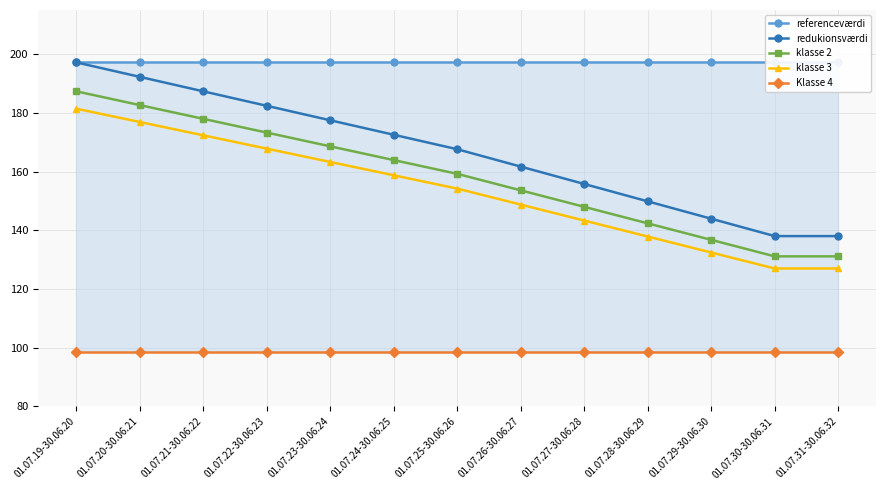

What value does the Klasse 4 series have at 01.07.27-30.06.28?

98.6